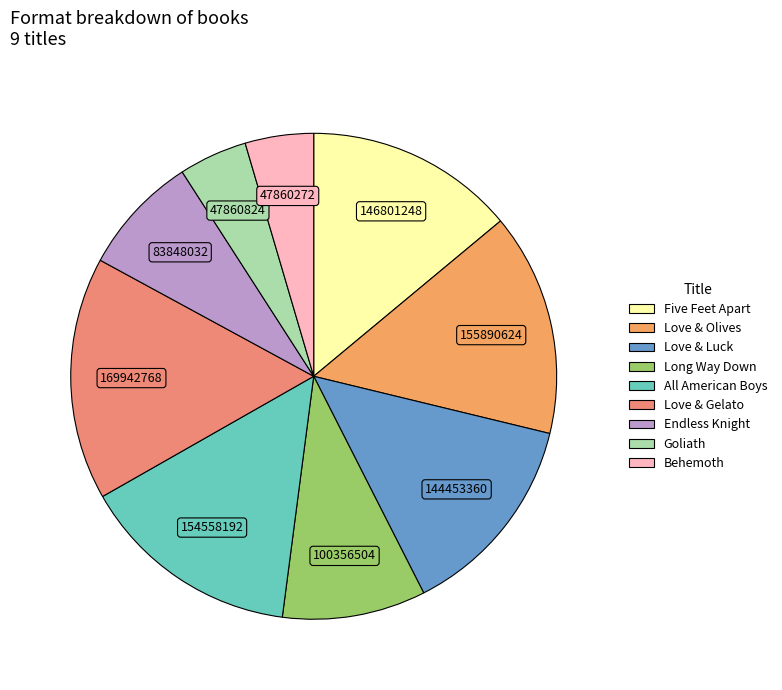

To the nearest percent, what is the combined percentage of Behemoth and Endless Knight?

13%